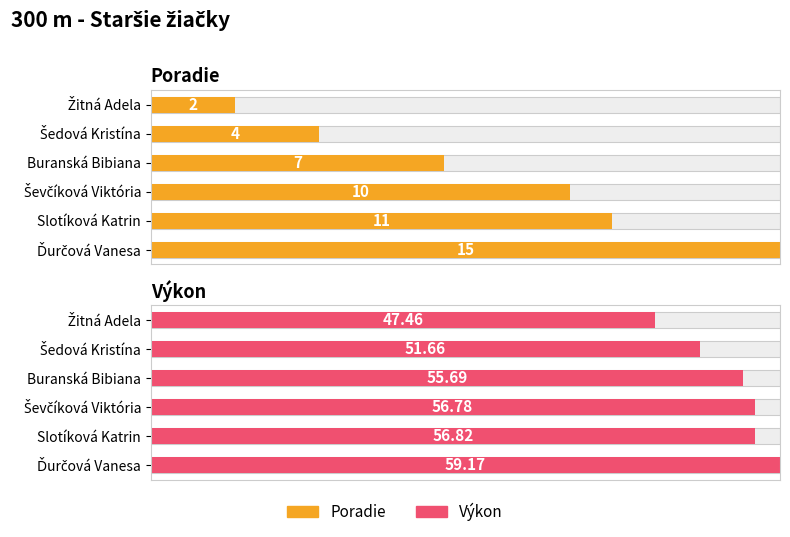

Rank the series by their maximum value, from lowest to highest.

Poradie, Výkon